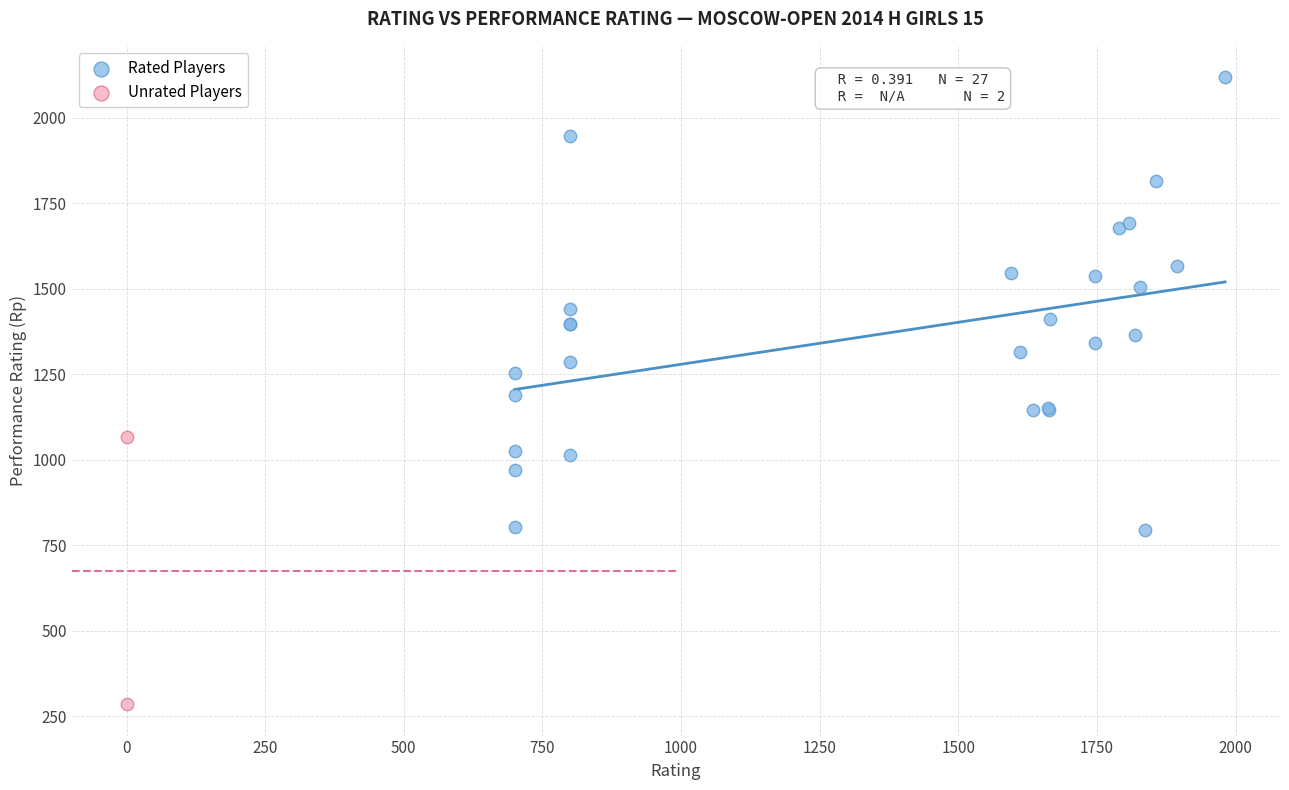

Which series contains the lowest Y value?

Unrated Players